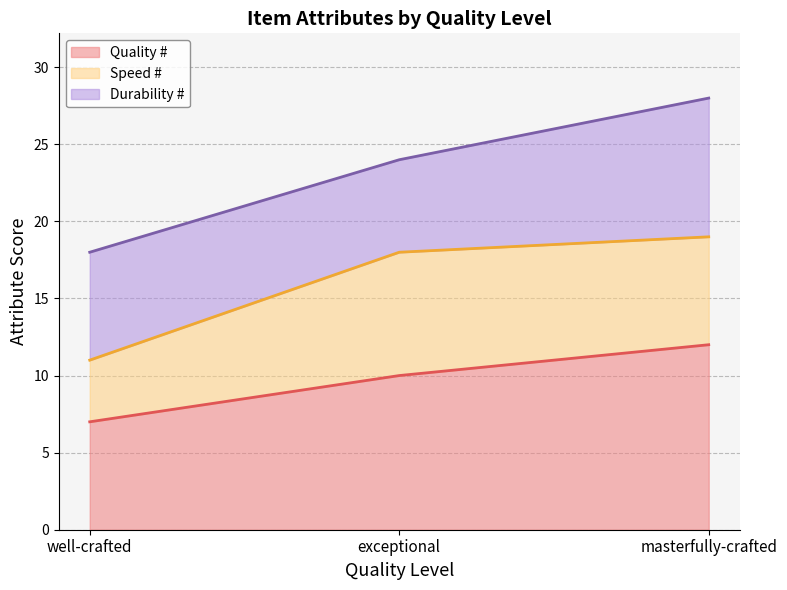

What position from the right is well-crafted?

3